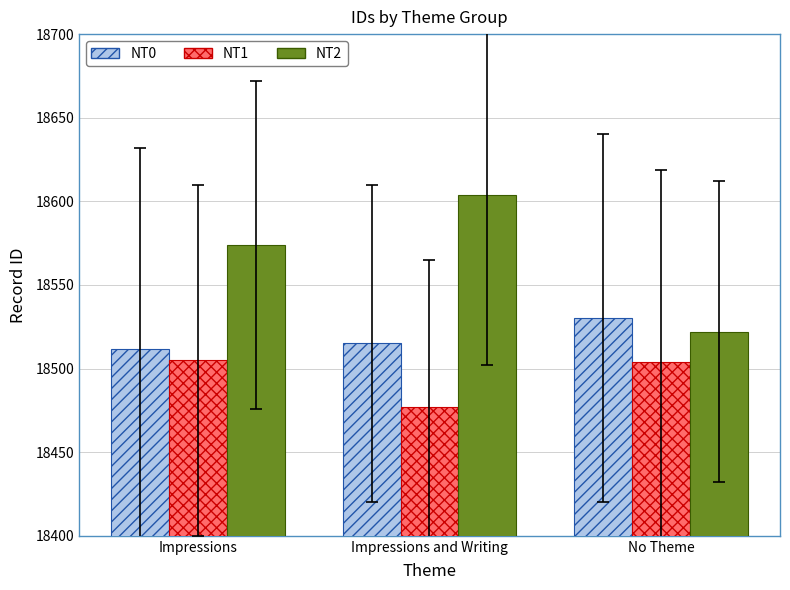

Which category has the lowest value in the NT2 series?

No Theme